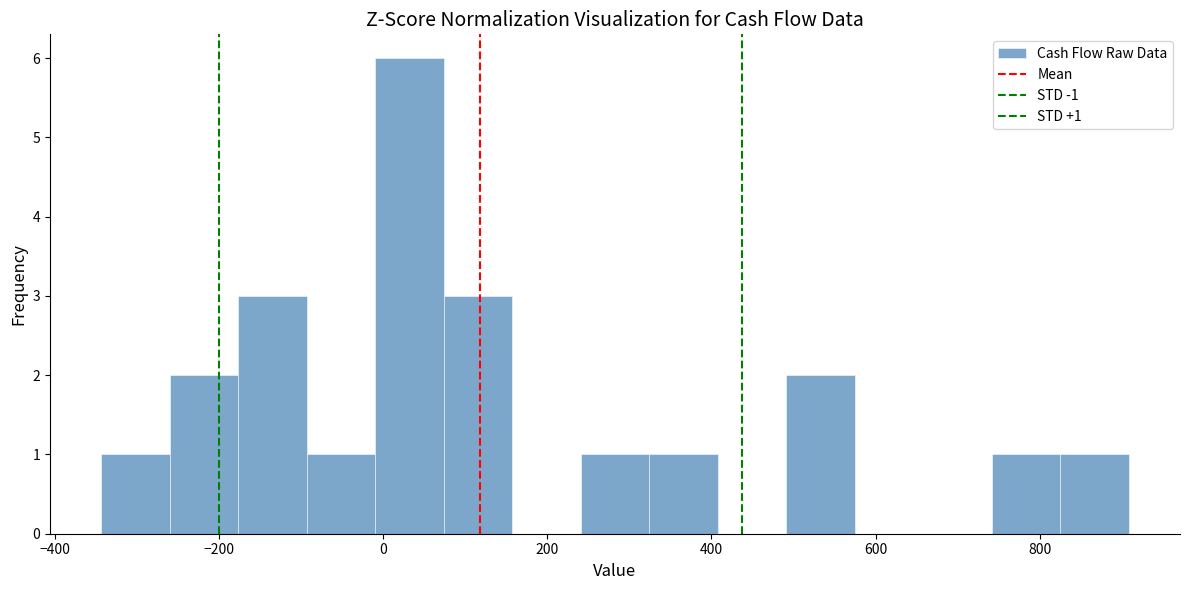

Over which range of the x-axis is the bar tallest?

0 to 80